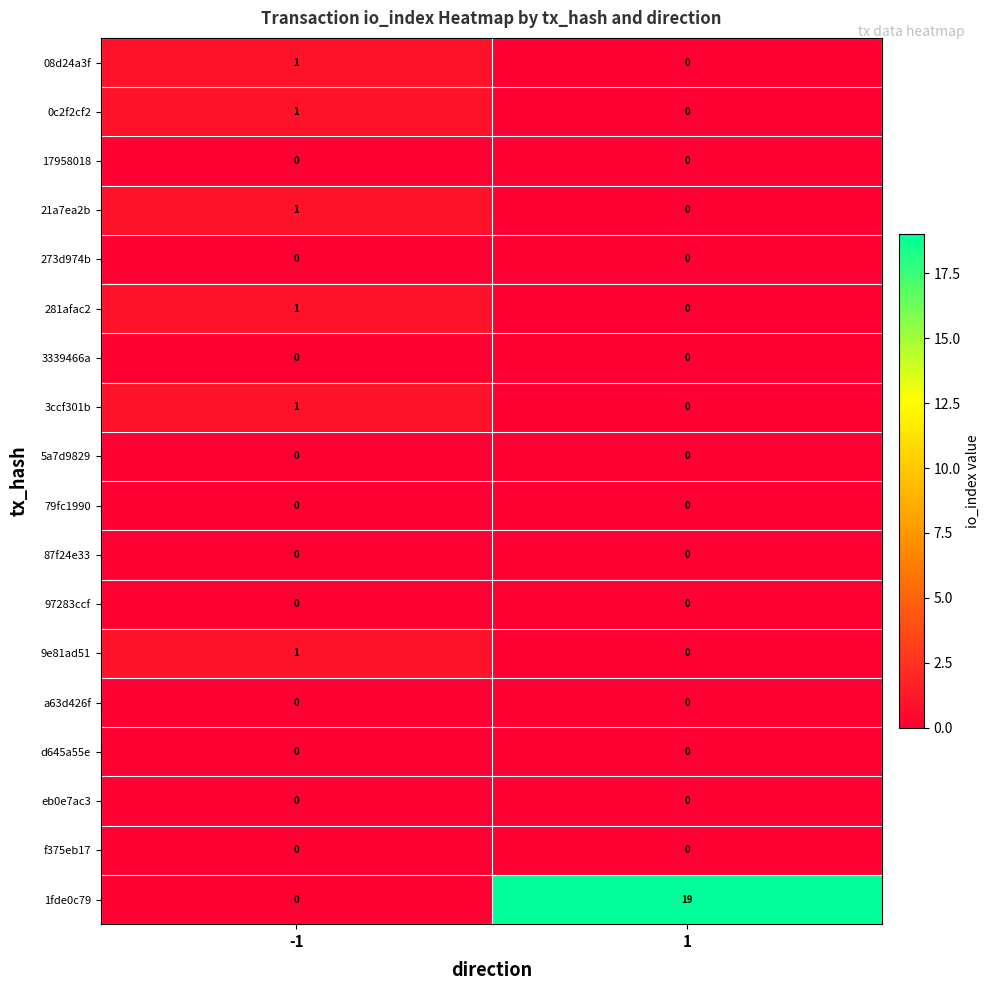

Rank the categories by 3ccf301b value from lowest to highest.

1, -1